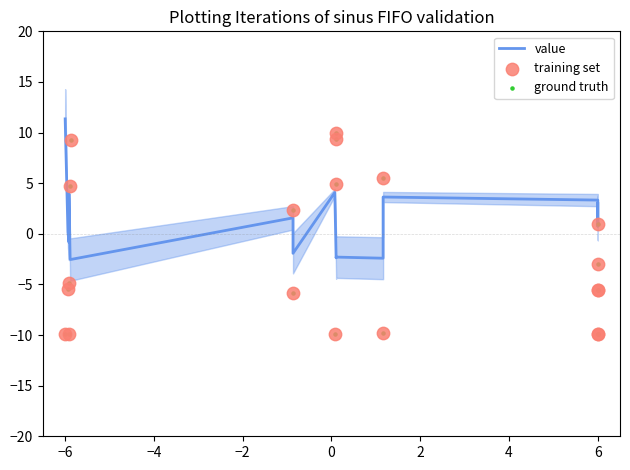

Is the value of ground truth at 16 greater than the value of training set at 9?

Yes